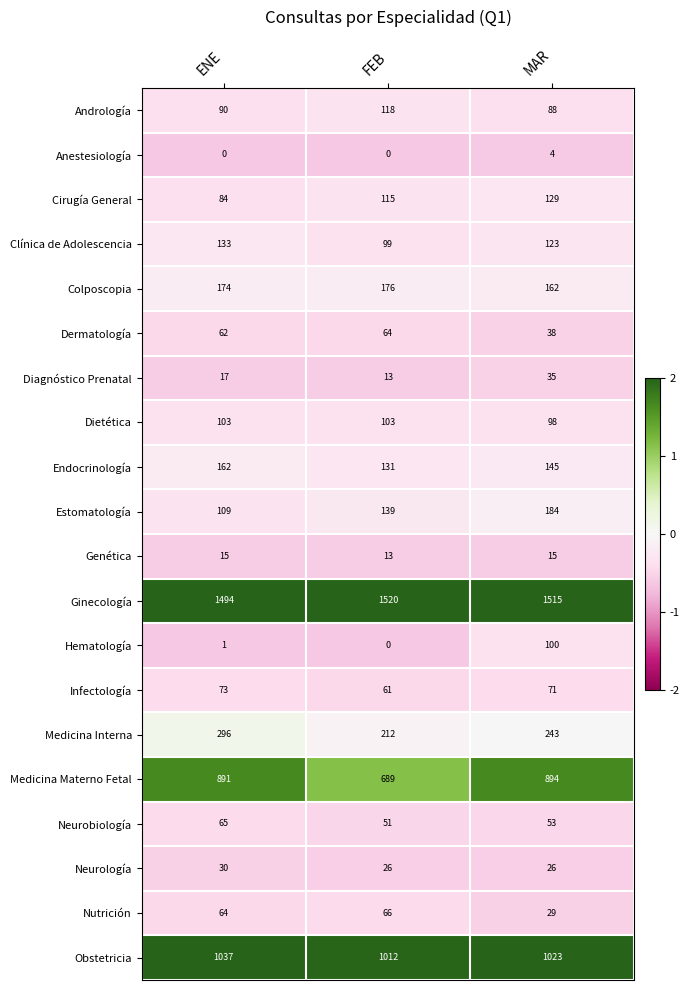

Which series has the largest total across all categories?

Ginecología